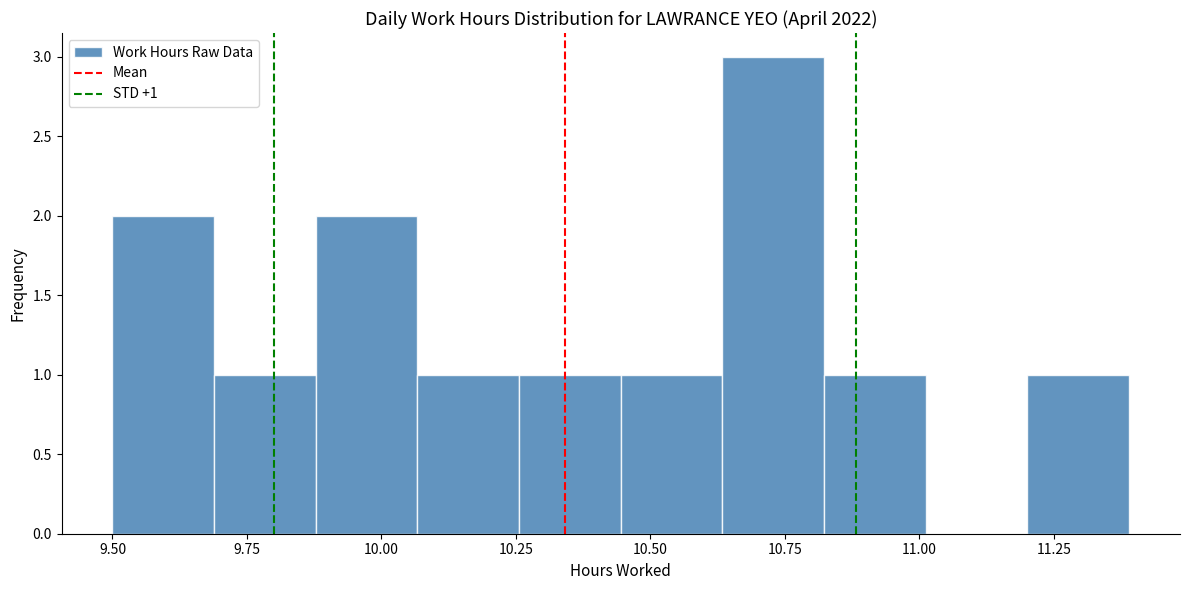

Read against the x-axis, roughly where is the centre of the tallest bar?

10.75